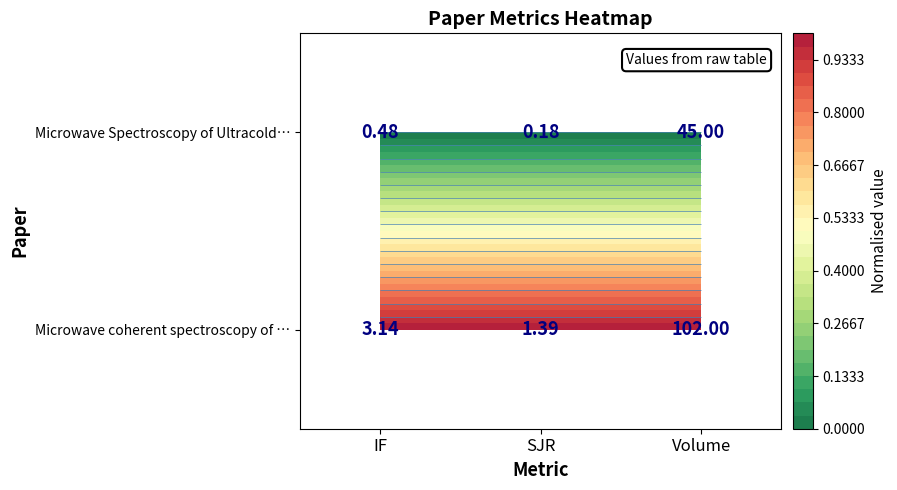

How many distinct data groups are displayed?

2